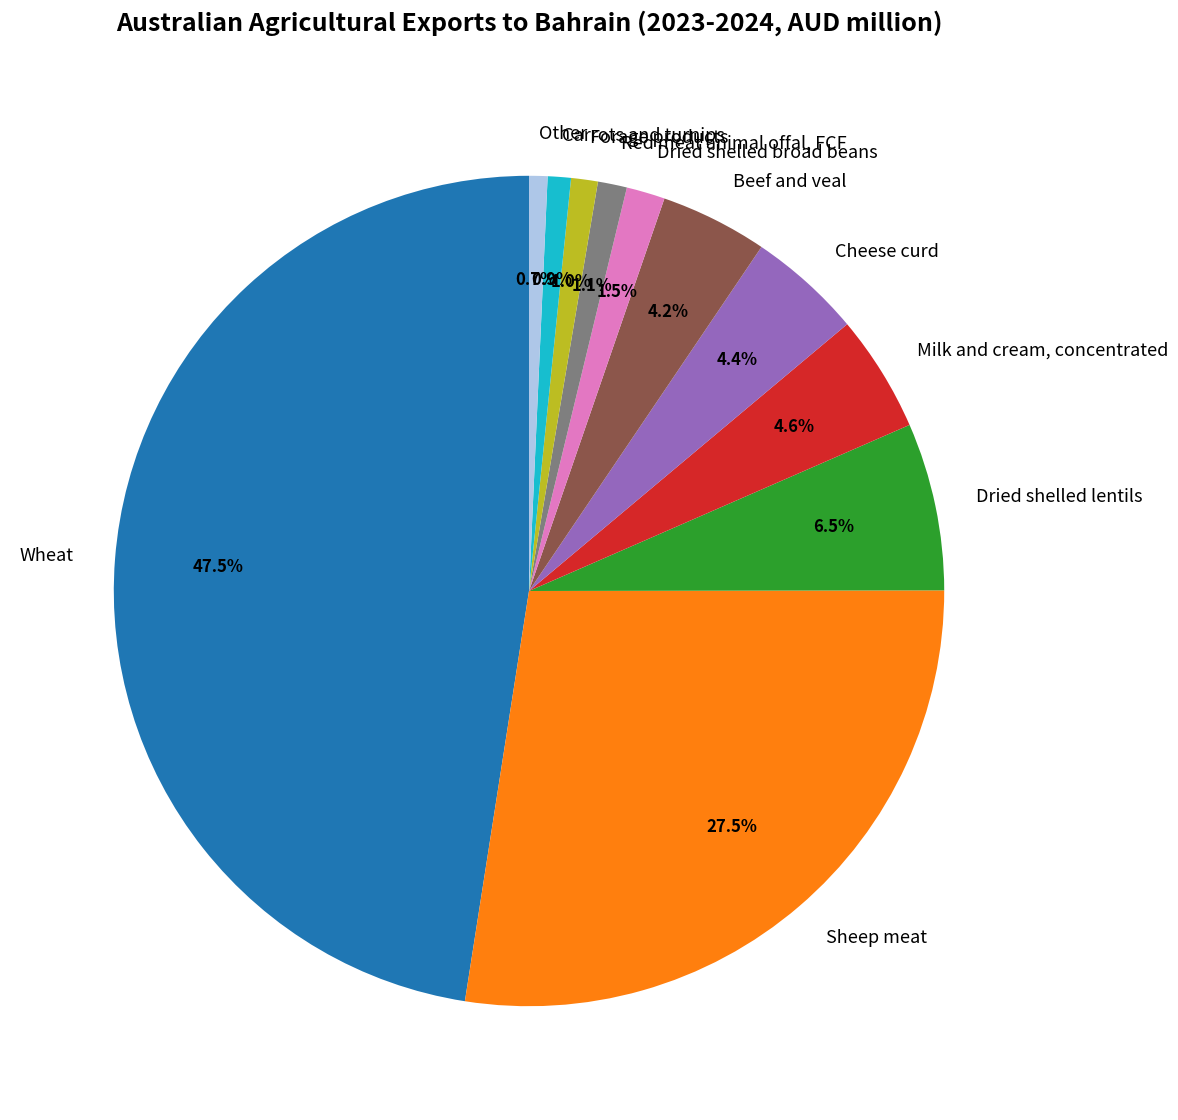

Do Wheat and Sheep meat together represent more than half of the pie?

Yes